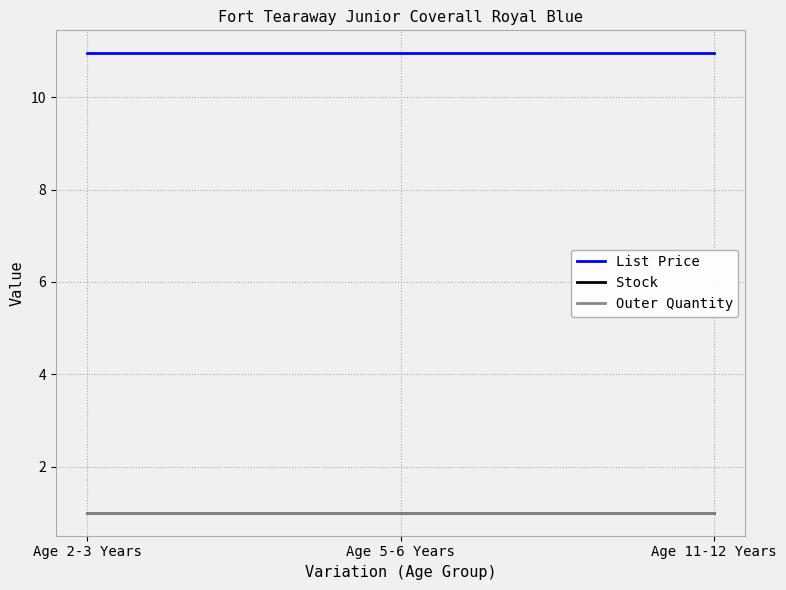

How many lines are shown in the chart?

3